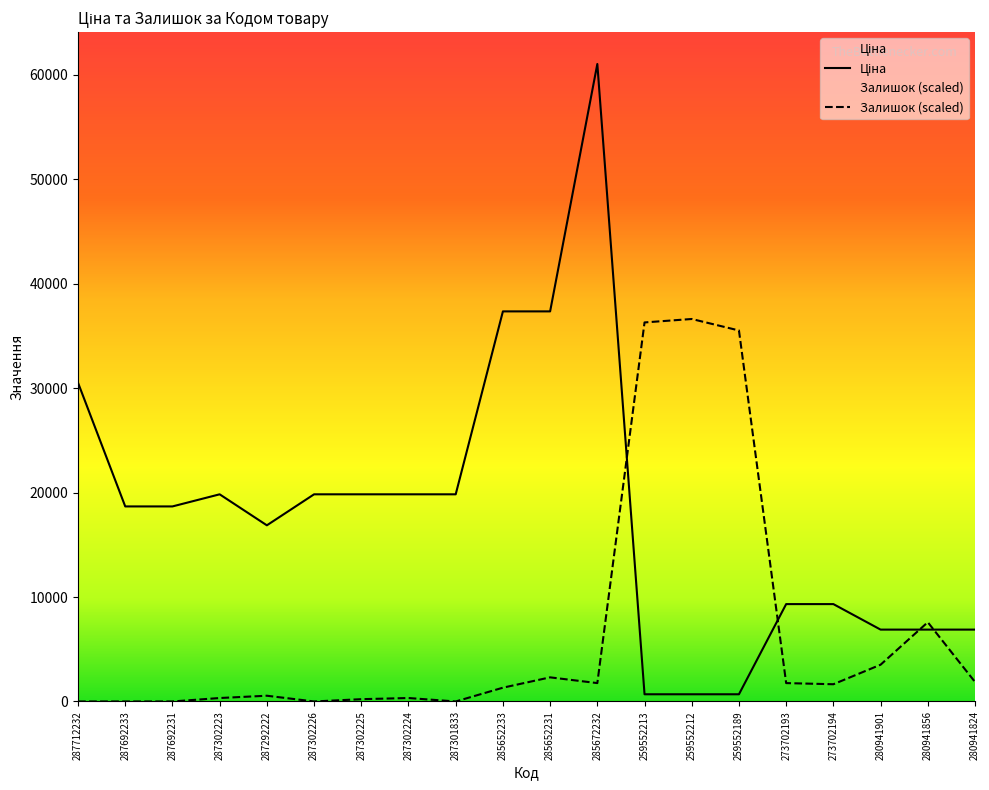

Reading left to right, list all the values displayed in this chart.

Ціна: 287712232=30512.3	287692233=18671.5	287692231=18671.5	287302223=19831.1	287292222=16863.2	287302226=19831.1	287302225=19831.1	287302224=19831.1	287301833=19831.1	285652233=37343.0	285652231=37343.0	285672232=61024.7	259552213=689.1	259552212=689.1	259552189=689.1	273702193=9321.4	273702194=9321.4	280941901=6879.5	280941856=6879.5	280941824=6879.5
Залишок: 287712232=0.0	287692233=0.0	287692231=0.0	287302223=329.9	287292222=549.8	287302226=0.0	287302225=219.9	287302224=329.9	287301833=0.0	285652233=1319.5	285652231=2309.0	285672232=1759.3	259552213=36285.0	259552212=36614.8	259552189=35515.3	273702193=1759.3	273702194=1649.3	280941901=3518.5	280941856=7586.9	280941824=1869.2